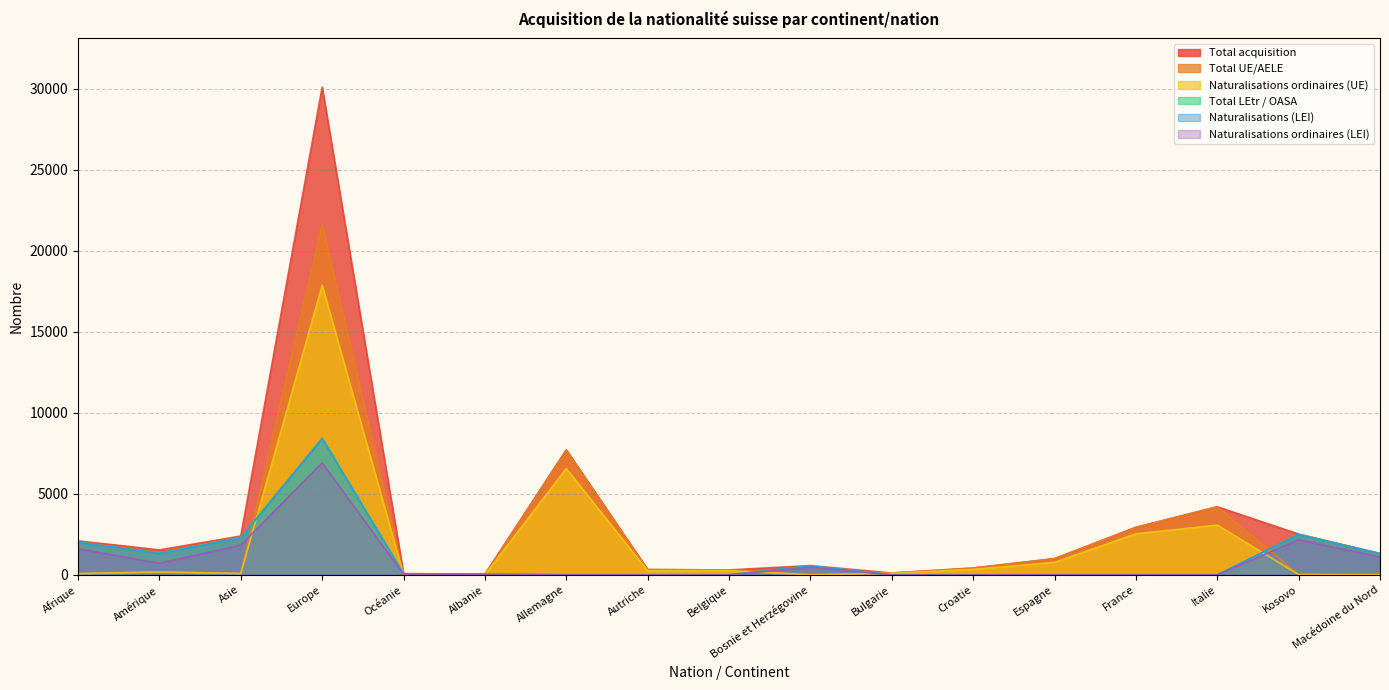

List the series in order of their peak value, lowest first.

Naturalisations ordinaires (LEI), Naturalisations (LEI), Total LEtr / OASA, Naturalisations ordinaires (UE), Total UE/AELE, Total acquisition